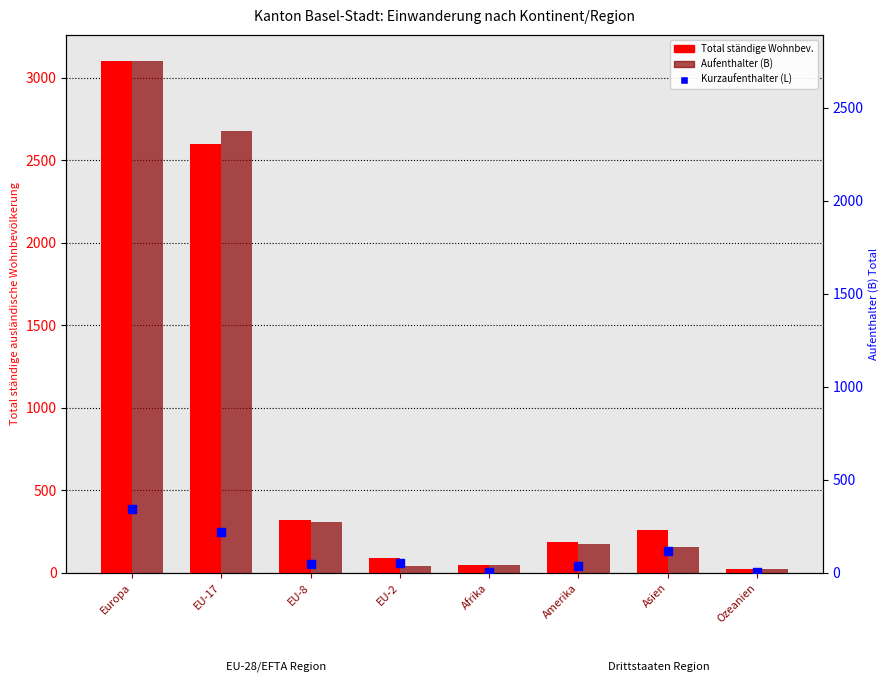

What is the total value across all series at Amerika?

378